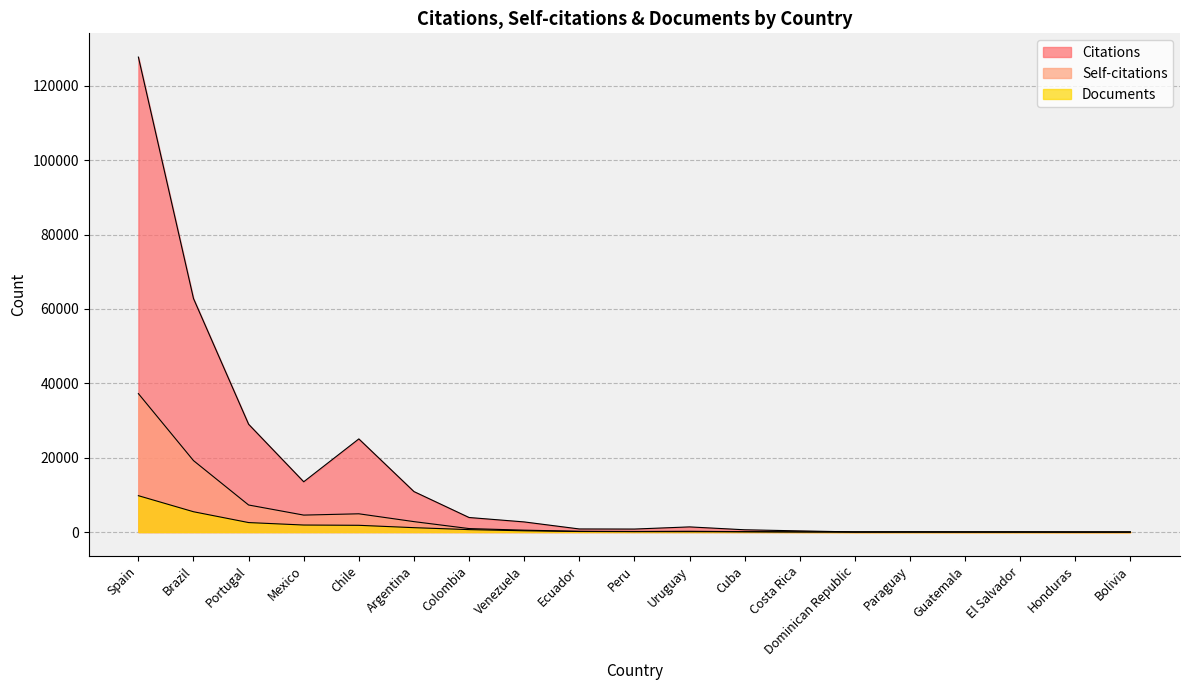

Reading left to right, extract all data points from this chart.

Citations: Spain=127704	Brazil=62786	Portugal=28985	Mexico=13519	Chile=25043	Argentina=10885	Colombia=3911	Venezuela=2724	Ecuador=830	Peru=804	Uruguay=1385	Cuba=611	Costa Rica=313	Dominican Republic=29	Paraguay=56	Guatemala=22	El Salvador=40	Honduras=2	Bolivia=6
Self-citations: Spain=37222	Brazil=19210	Portugal=7273	Mexico=4558	Chile=4908	Argentina=2804	Colombia=936	Venezuela=506	Ecuador=205	Peru=155	Uruguay=205	Cuba=111	Costa Rica=42	Dominican Republic=4	Paraguay=5	Guatemala=19	El Salvador=0	Honduras=2	Bolivia=0
Documents: Spain=9778	Brazil=5462	Portugal=2550	Mexico=1887	Chile=1813	Argentina=1178	Colombia=655	Venezuela=340	Ecuador=150	Peru=109	Uruguay=104	Cuba=75	Costa Rica=42	Dominican Republic=13	Paraguay=9	Guatemala=8	El Salvador=2	Honduras=2	Bolivia=1